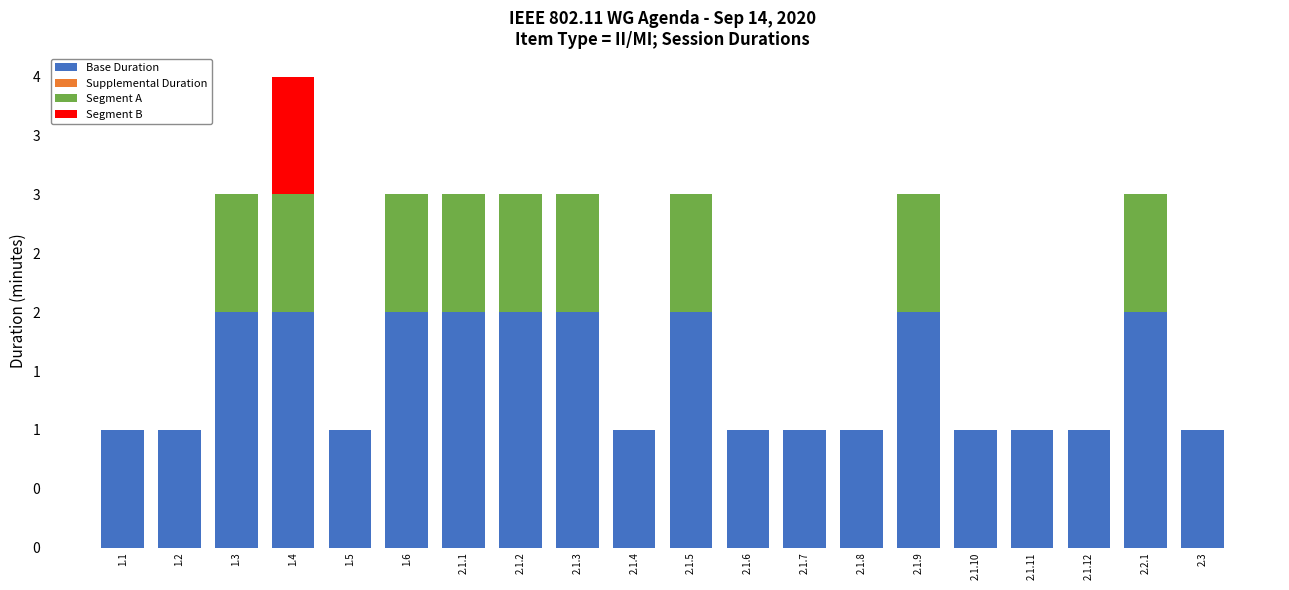

Does the chart contain stacked bars?

Yes